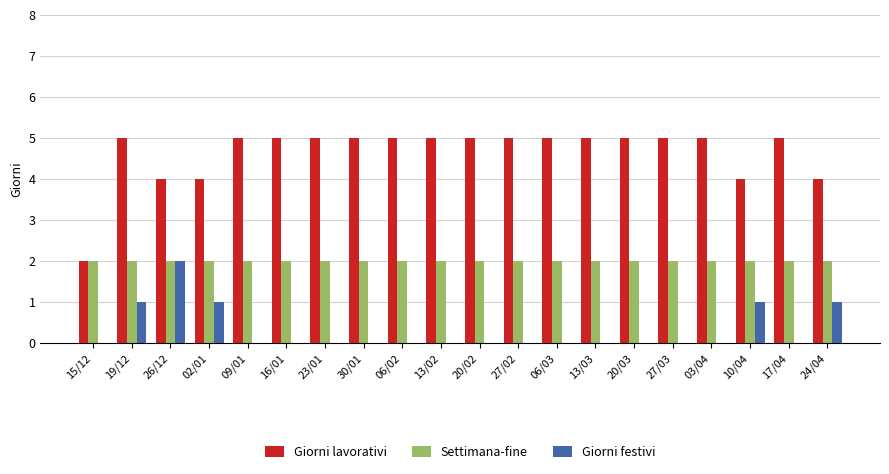

What is the greatest value displayed?

5